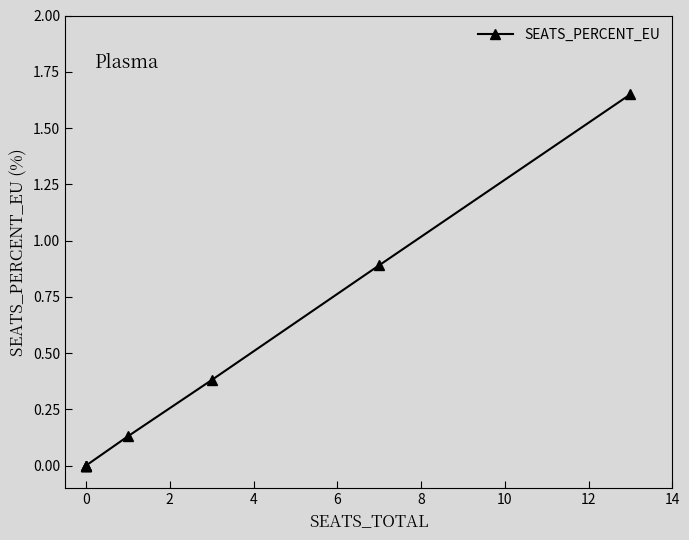

How many distinct data groups are displayed?

1